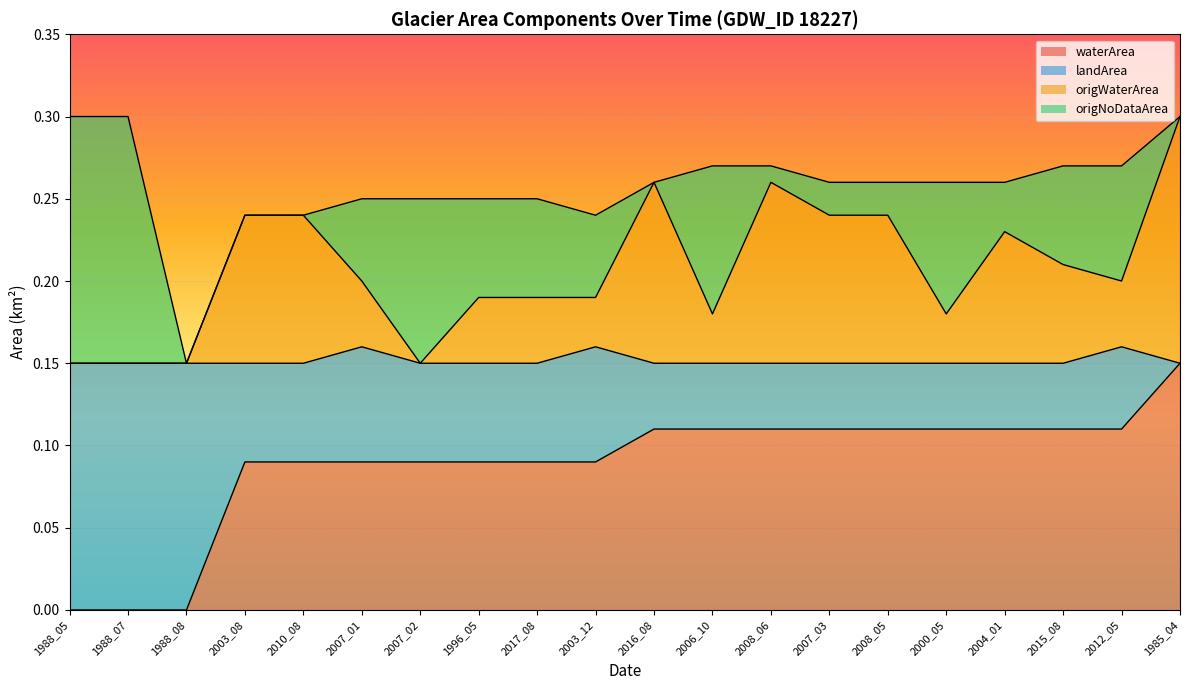

Which series has the widest spread of values?

waterArea